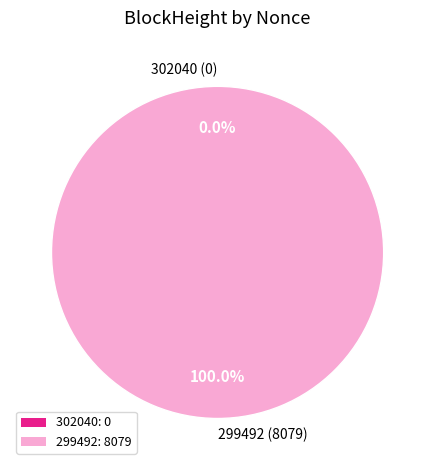

Which slice represents more than half of the pie?

299492